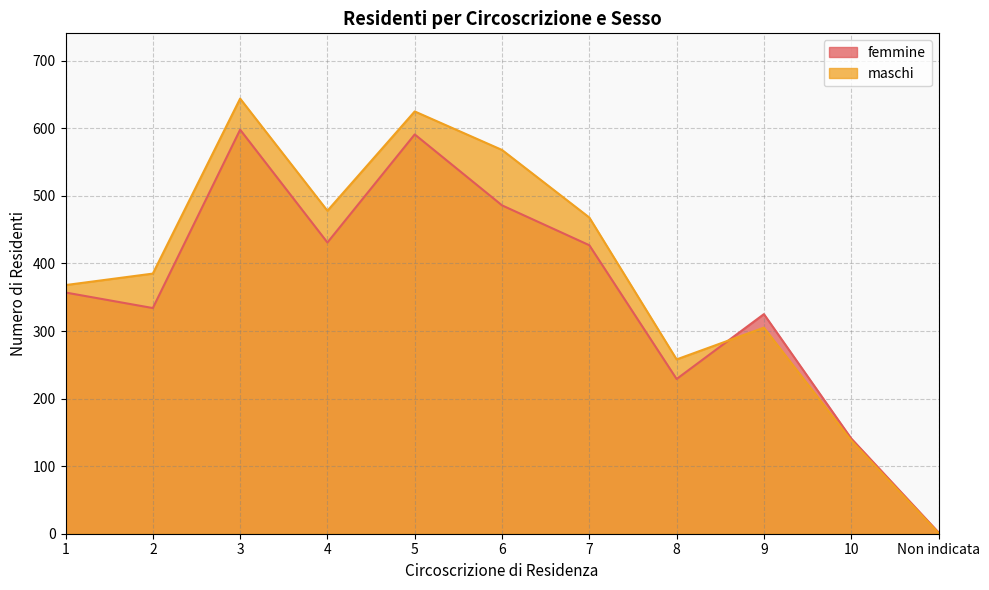

What is the difference between the maximum and minimum values in the femmine series?

596